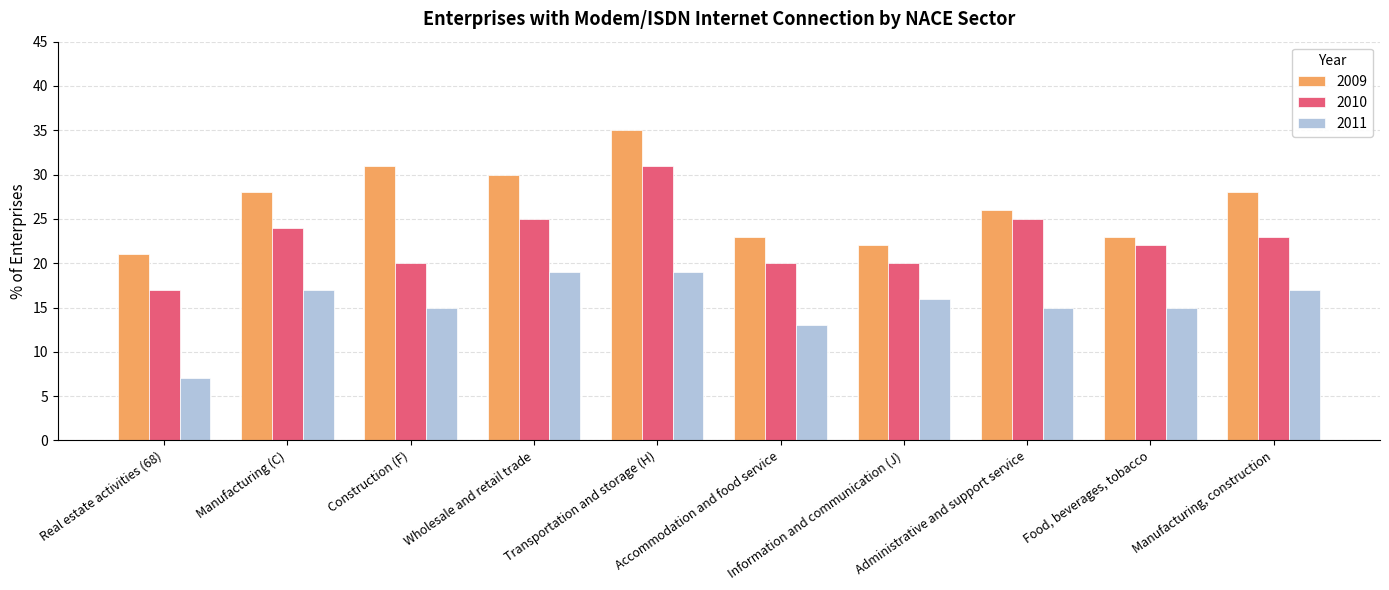

What is the average value of the 2010 series?

23